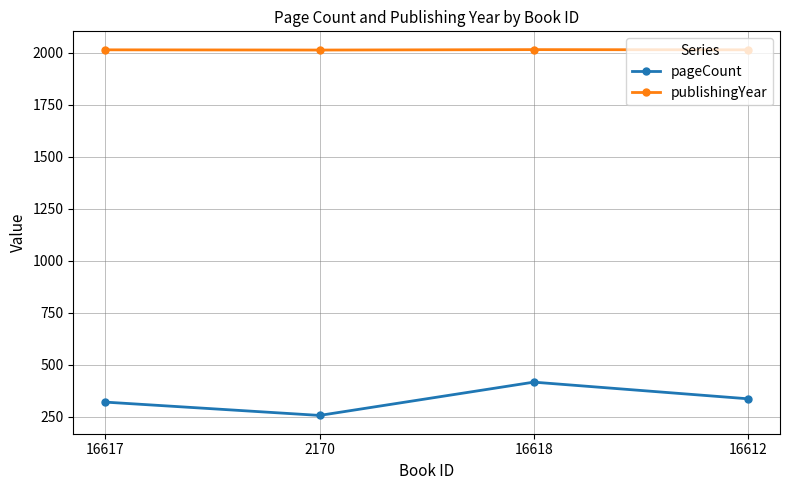

Count the publishingYear values in the range 2013 to 2014.

3